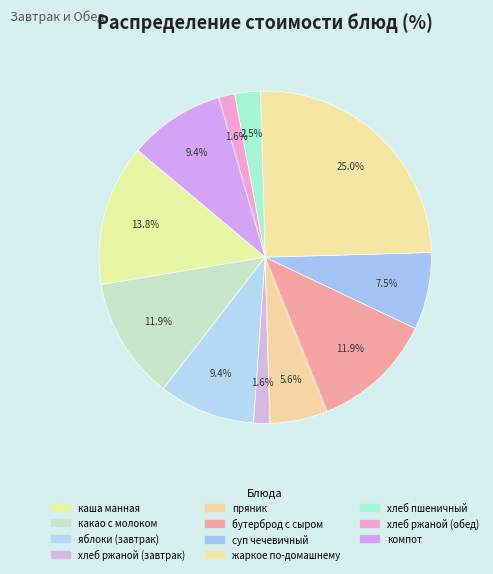

The бутерброд с сыром slice represents 1% of the pie. True or false?

False